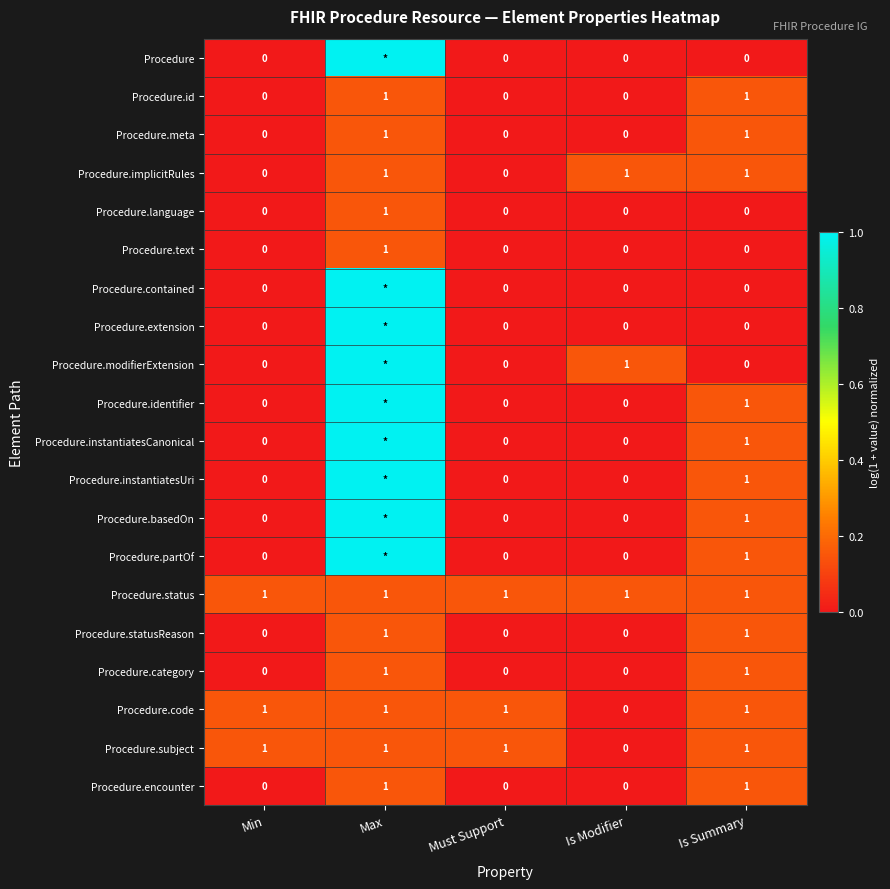

How many values in the Procedure.meta series exceed 0?

2